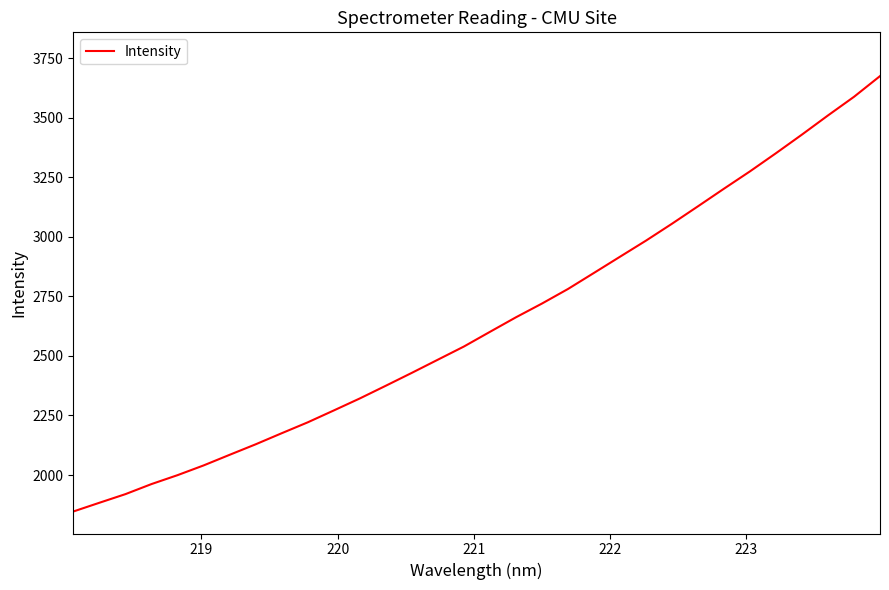

What is the difference between the maximum and minimum values?

1828.1